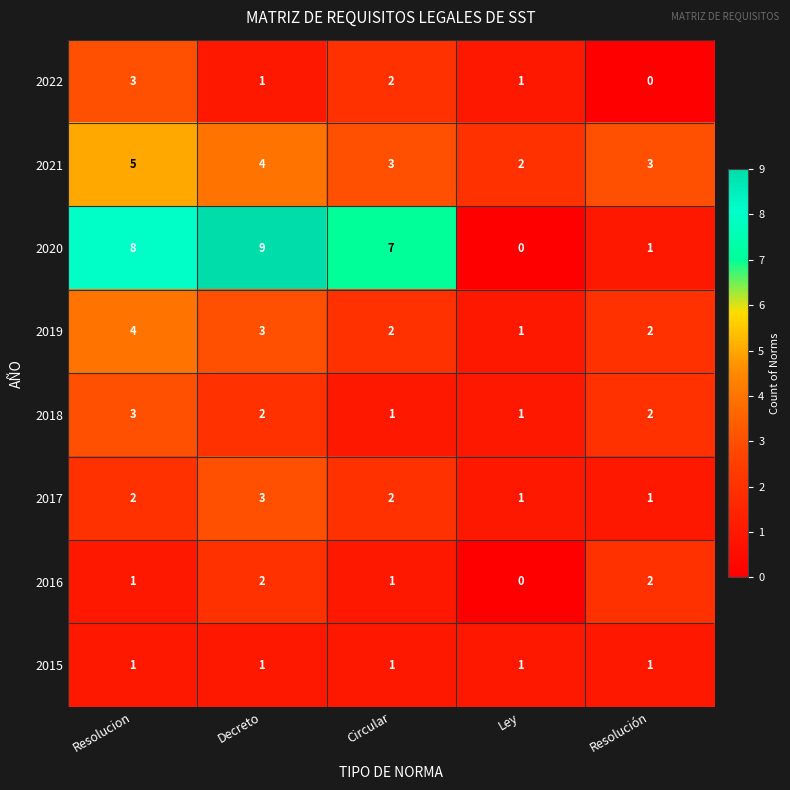

Which series has the widest spread of values?

2020